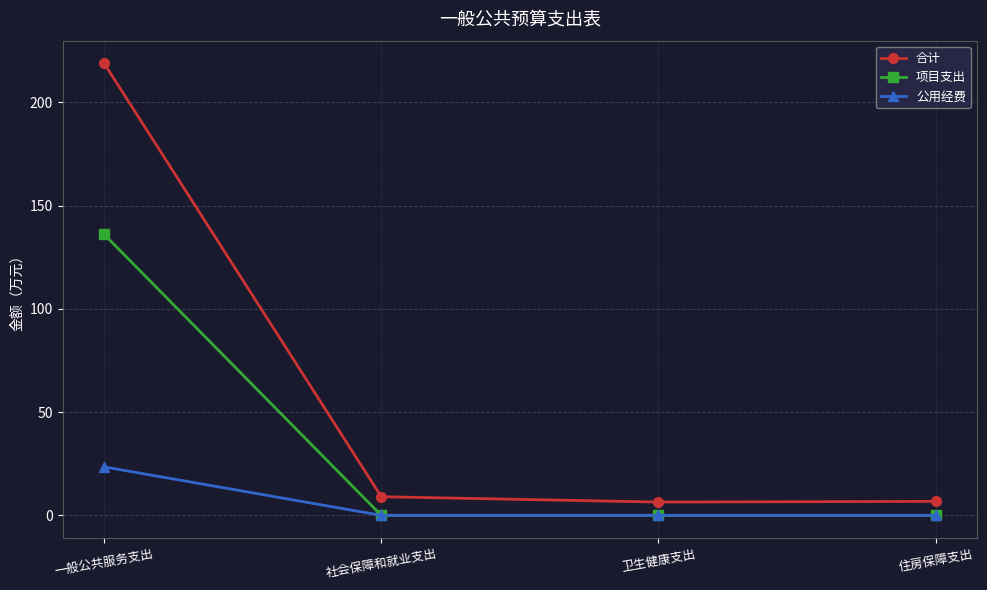

What is the value of the 合计 point at the 4th from the left?

6.8